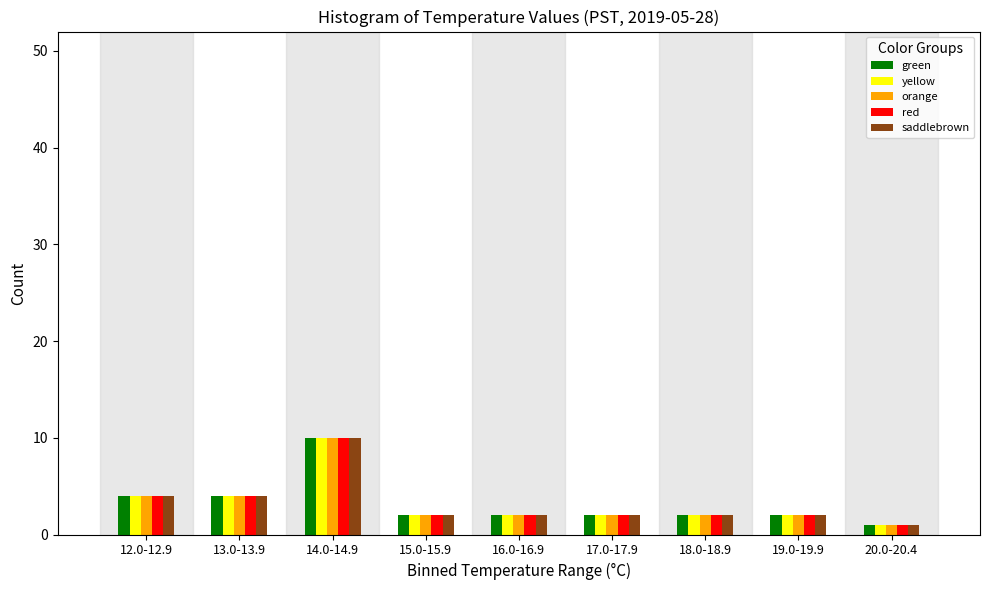

What is the average value of the red series?

3